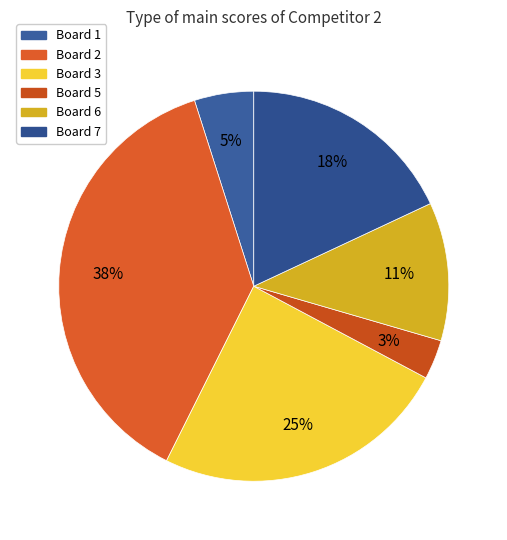

Is there a majority slice in this chart?

No